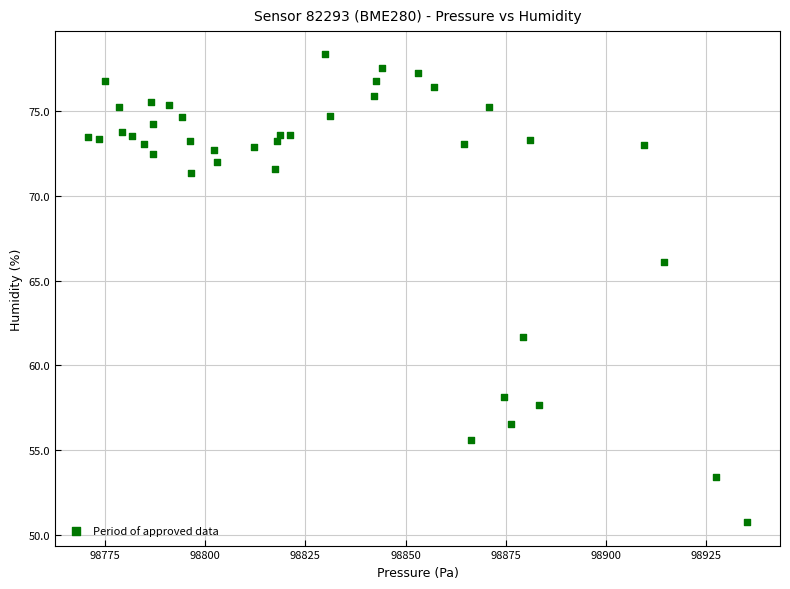

What is the range of Y values (max minus min)?

27.5